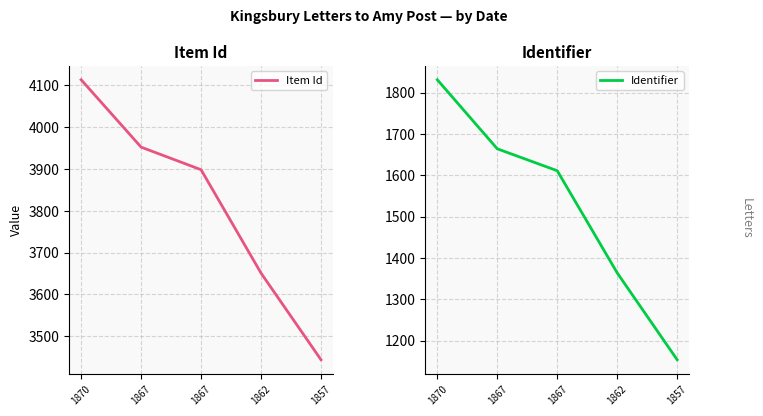

The Identifier series shows 1154 at 1857. True or false?

True